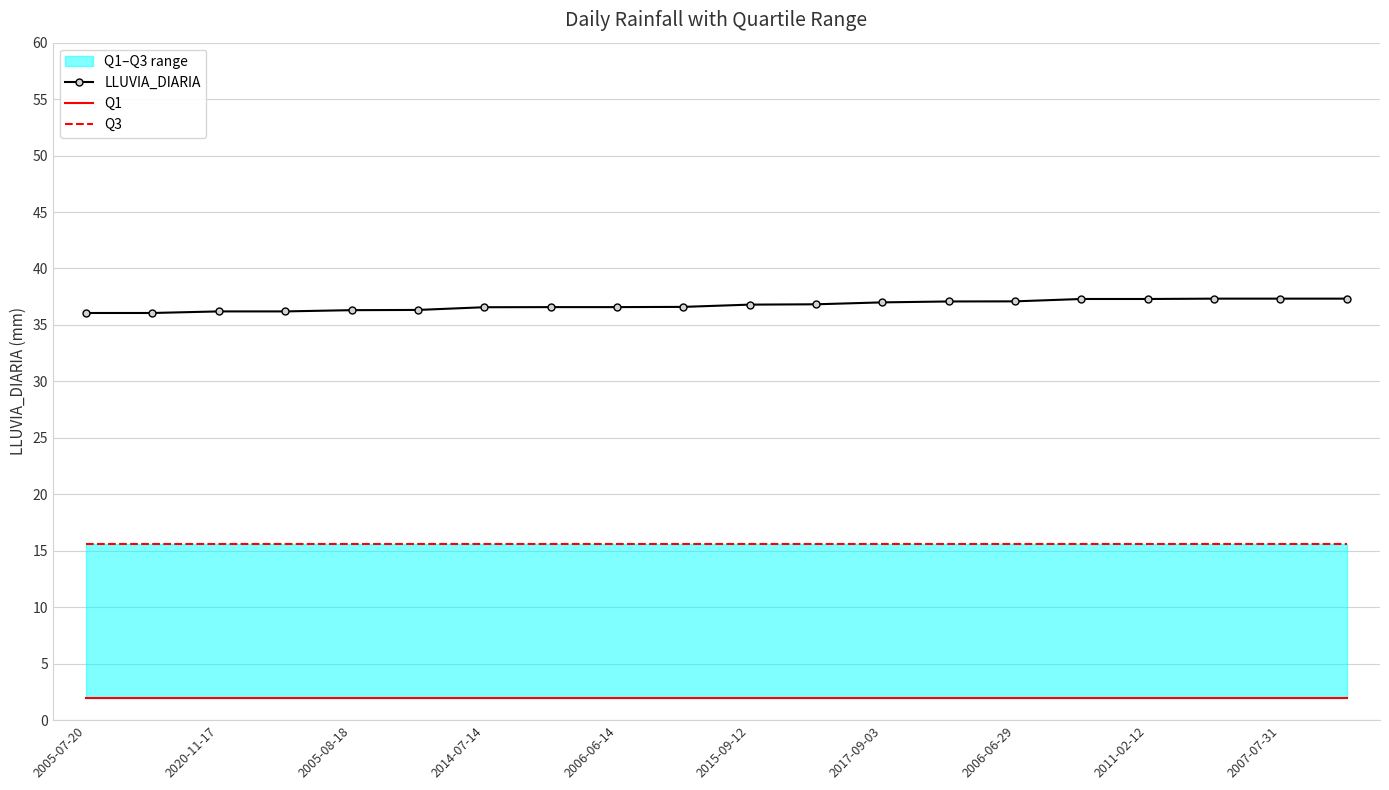

How many lines are shown in the chart?

3